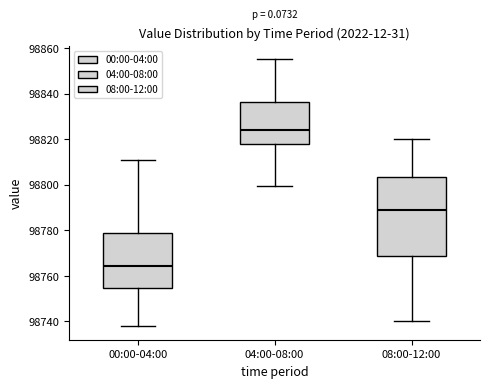

Which box's median line is the highest?

04:00-08:00